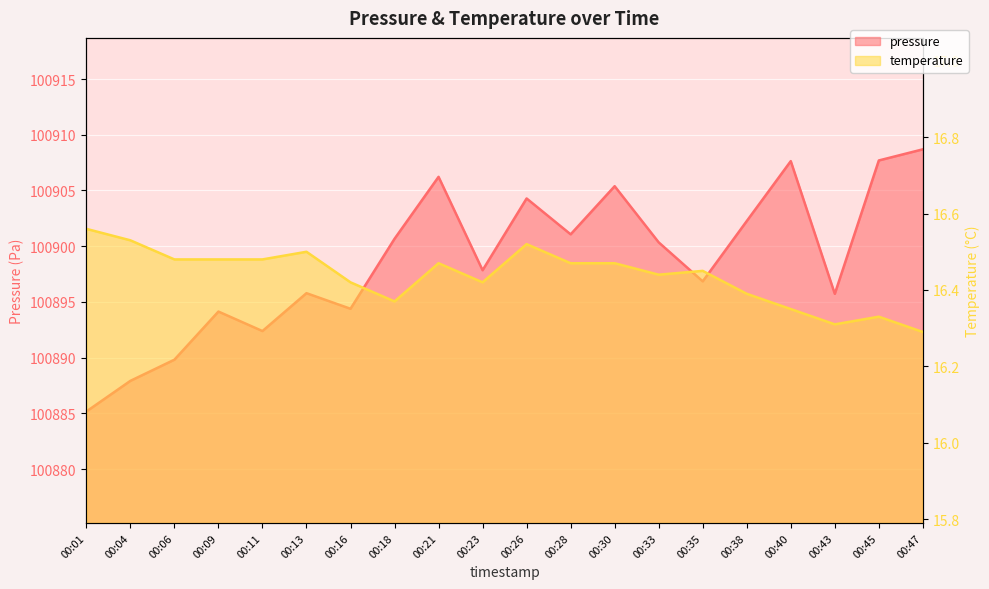

True or false: pressure and temperature intersect in this chart.

False